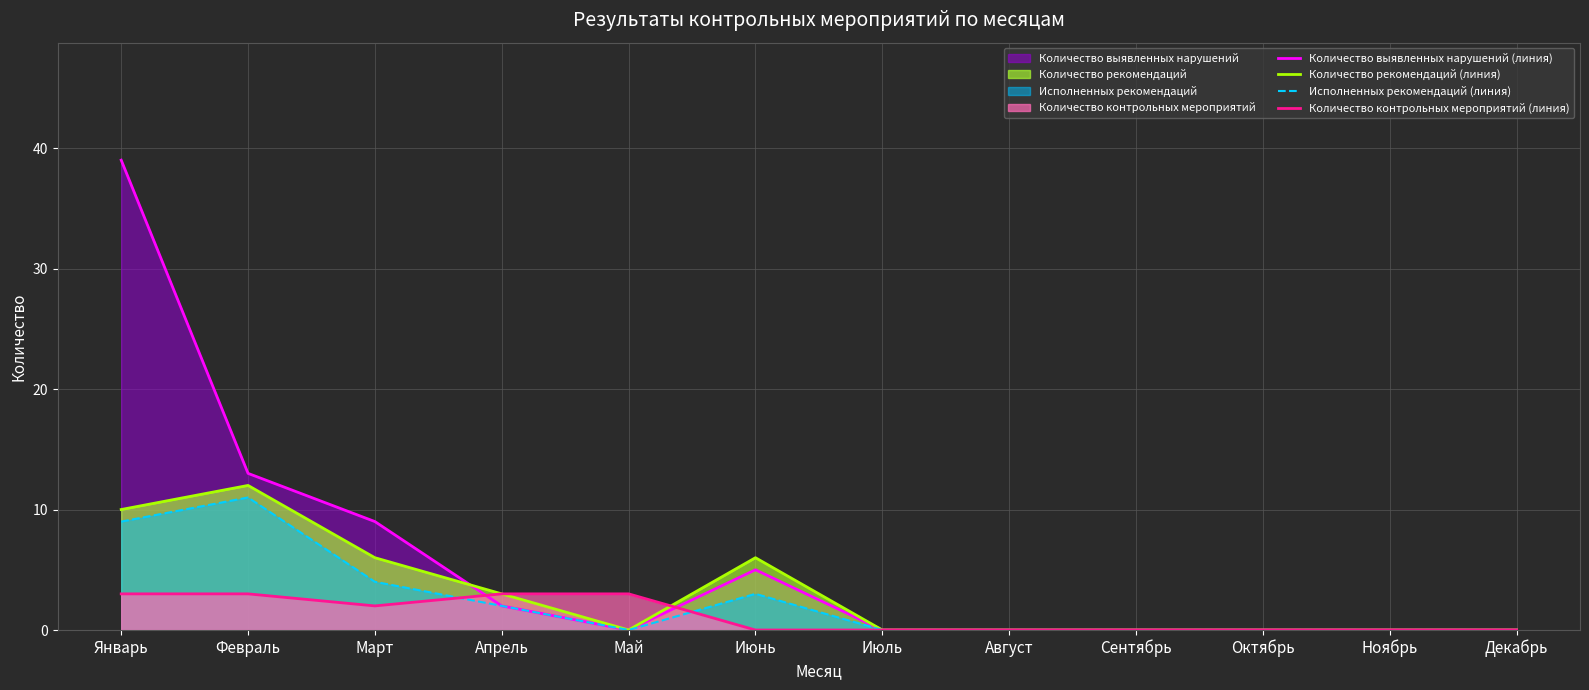

Reading right to left, transcribe all the data shown in this chart.

Количество выявленных нарушений (линия): 0	0	0	0	0	0	5	0	2	9	13	39
Количество рекомендаций (линия): 0	0	0	0	0	0	6	0	3	6	12	10
Исполненных рекомендаций (линия): 0	0	0	0	0	0	3	0	2	4	11	9
Количество контрольных мероприятий (линия): 0	0	0	0	0	0	0	3	3	2	3	3